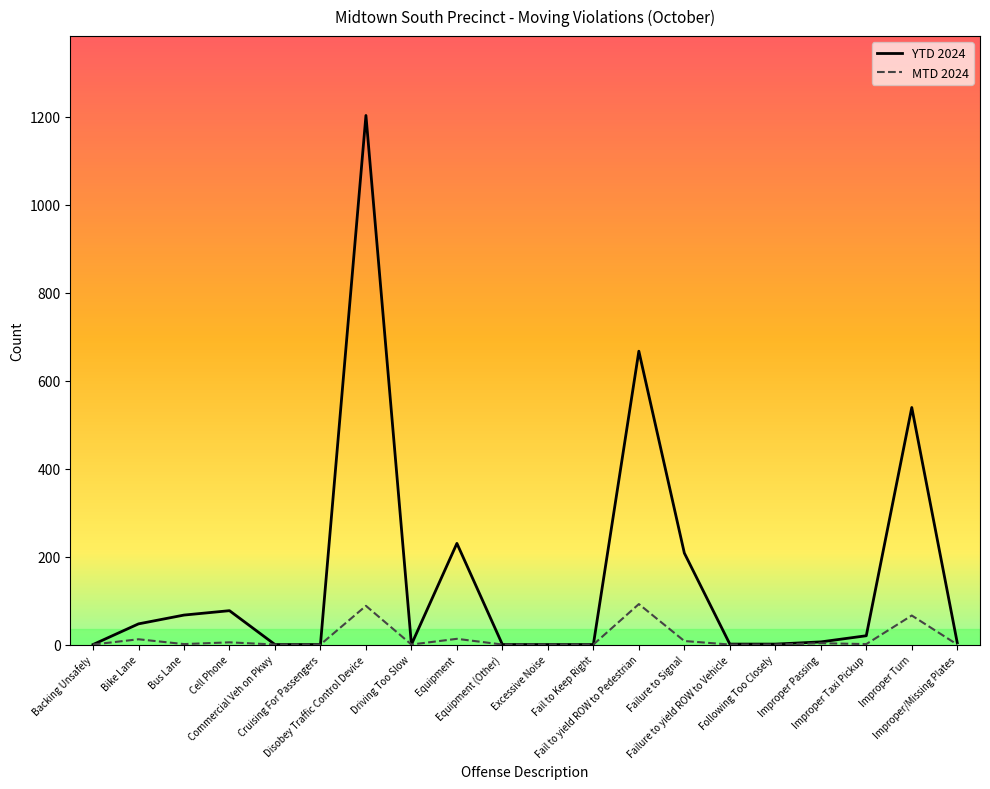

At which label is YTD 2024 closest to 601?

Improper Turn